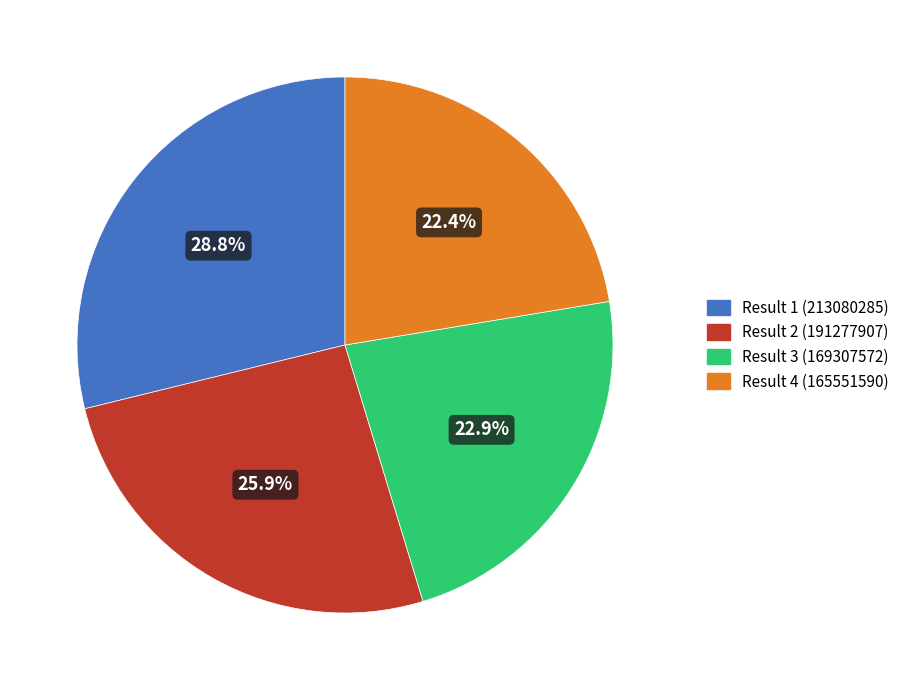

To the nearest percent, what percentage of the pie is Result 1 (213080285)?

29%